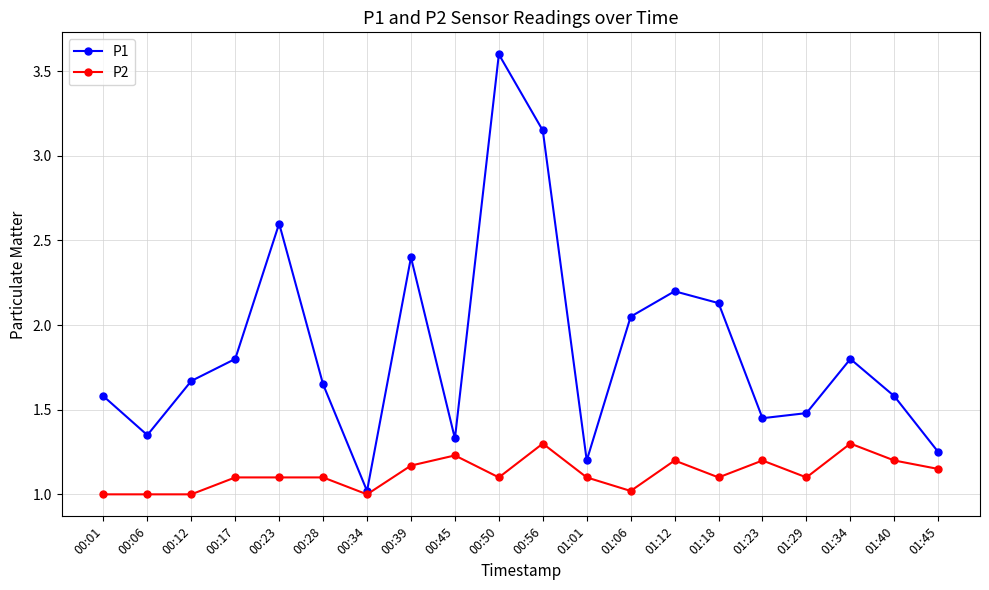

True or false: P1 has more than 0 points higher than both neighbors.

True